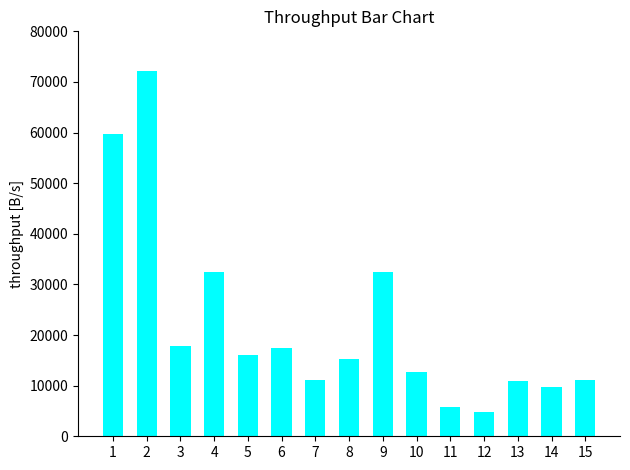

What value does the data have at 6?

17363